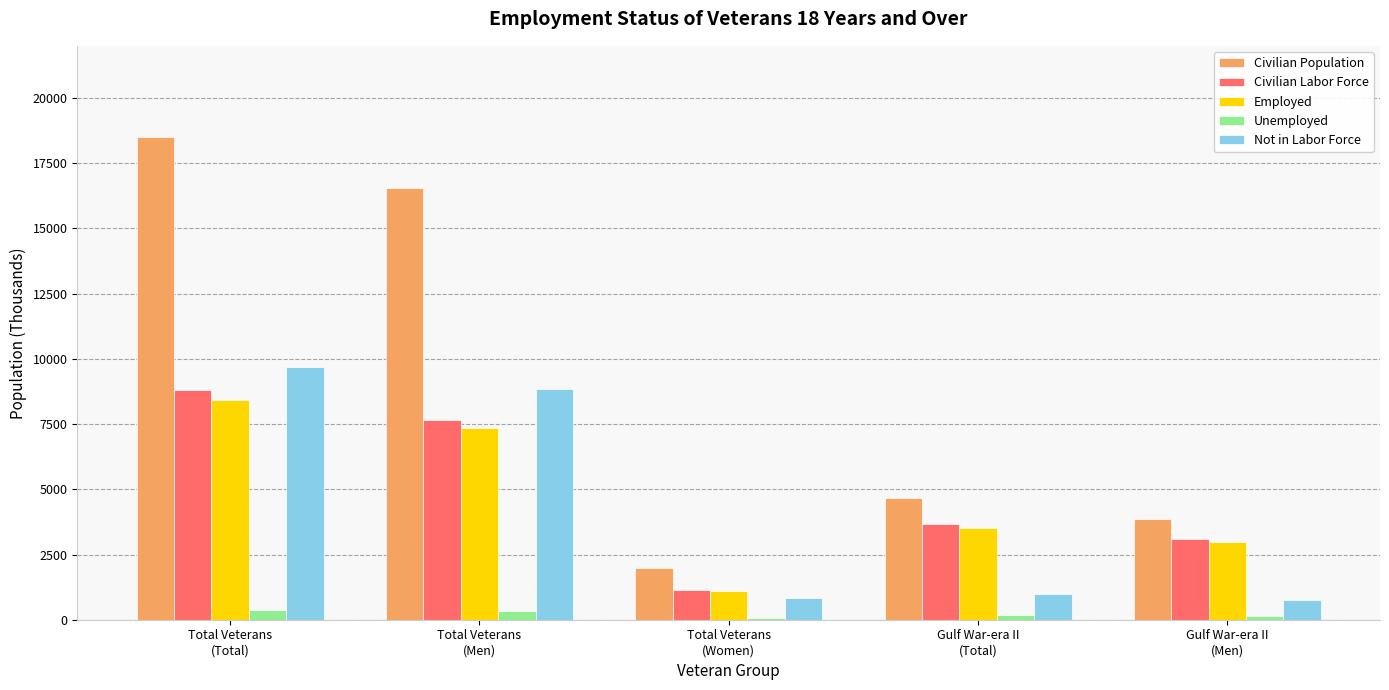

What is the sum of all Unemployed values?

1086